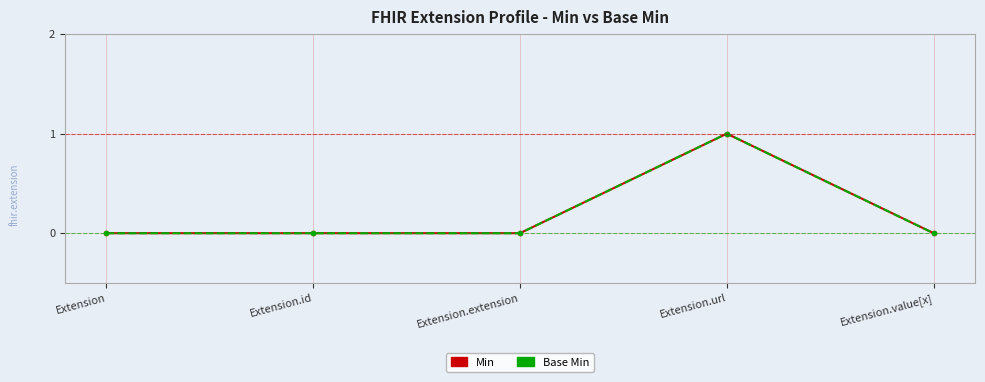

True or false: Base Min and Min intersect in this chart.

False